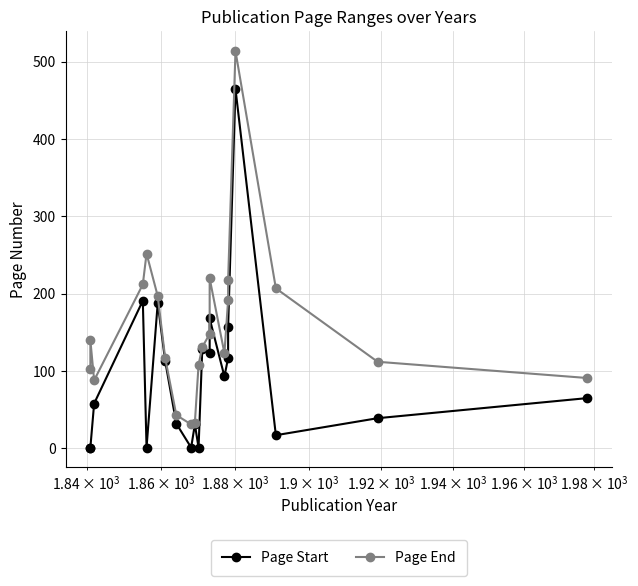

Rank the series by their average value, from highest to lowest.

Page End, Page Start